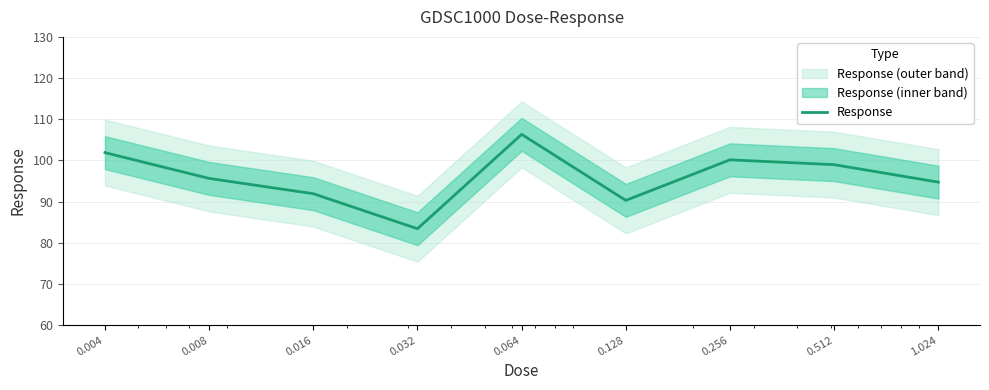

List the labels in order of value, smallest first.

0.032, 0.128, 0.016, 1.024, 0.008, 0.512, 0.256, 0.004, 0.064